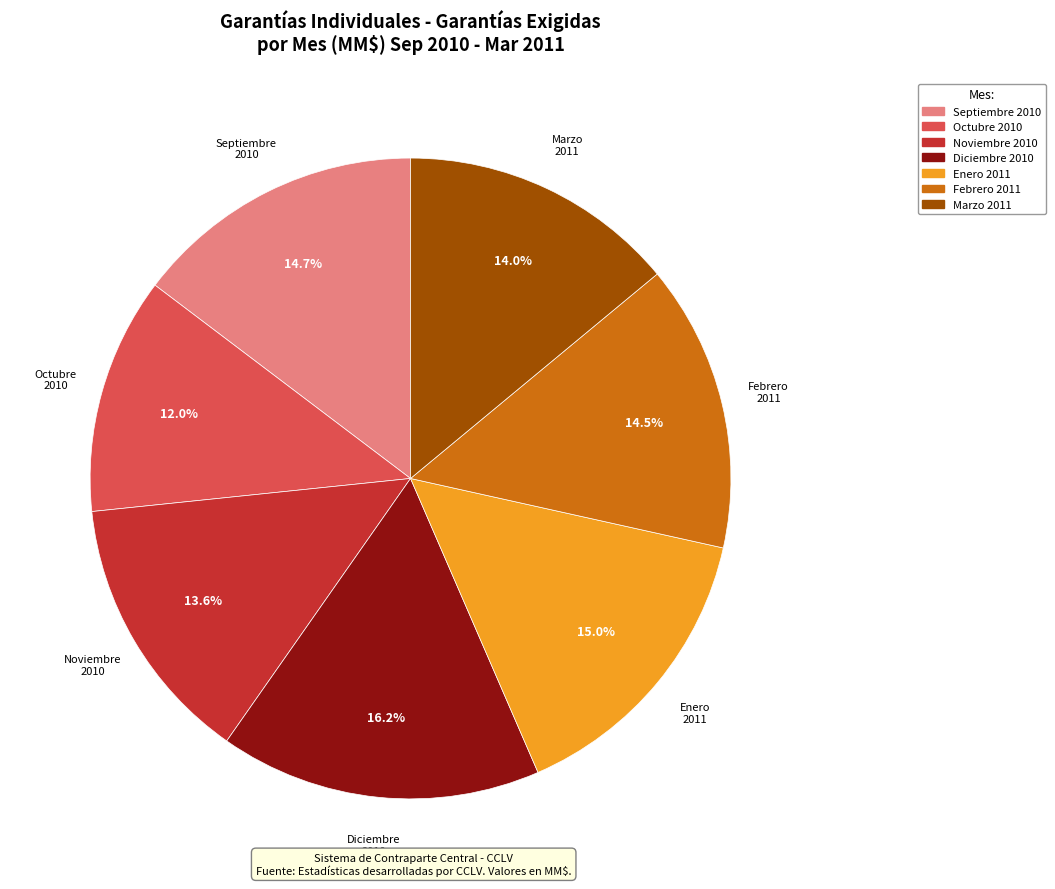

Does any single category account for the majority?

No